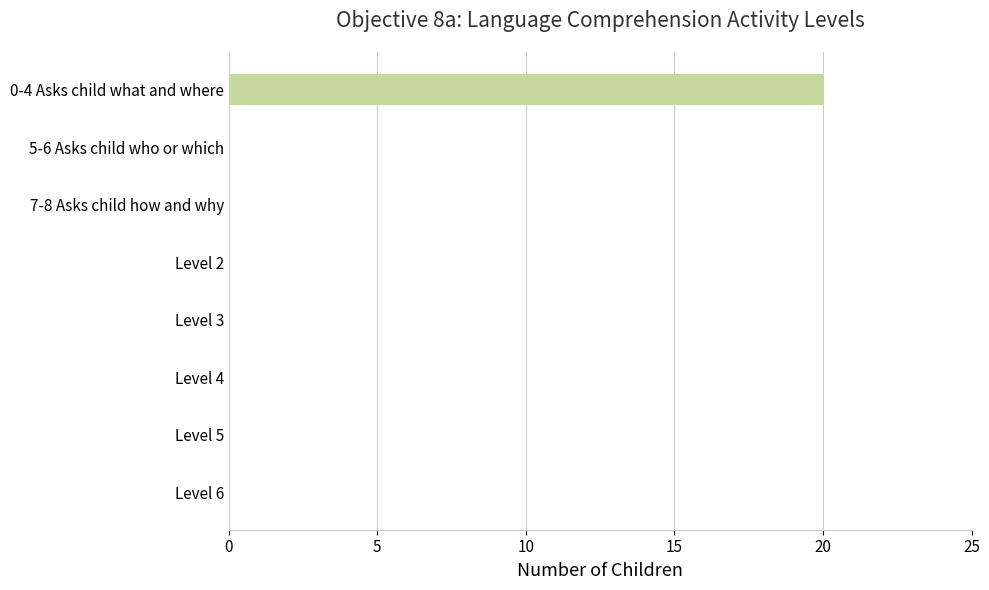

The value at 7-8 Asks child how and why is 0. True or false?

True